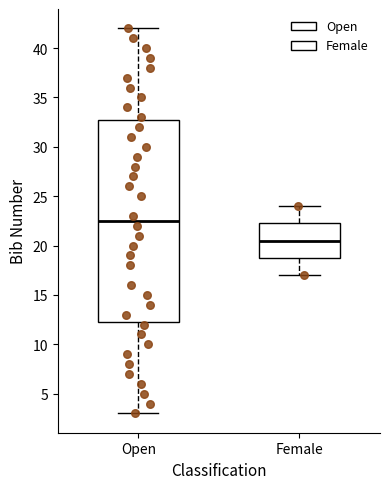

Comparing the boxes themselves (not the whiskers), which one is the tallest?

Open